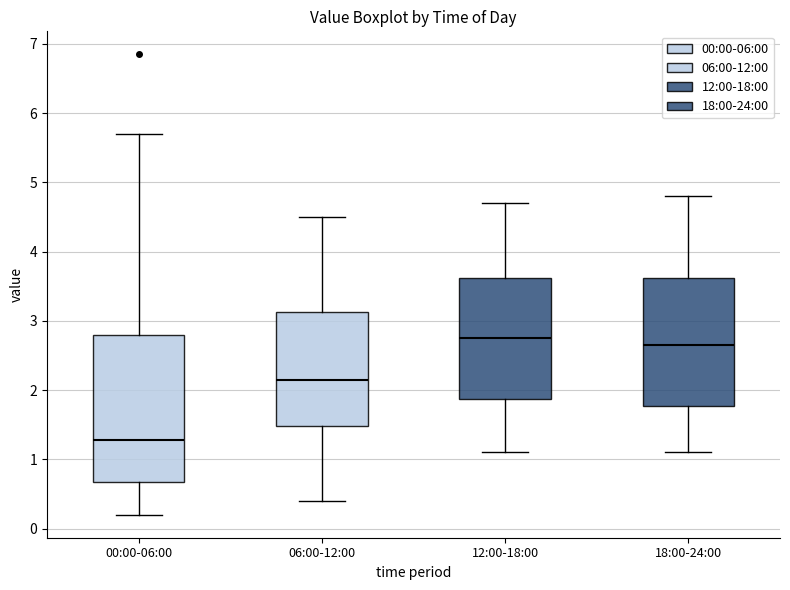

Where is the lower edge of the box for 06:00-12:00 on the y-axis? The values are not printed on the chart, so give them approximately, as read against the axis.

1.5